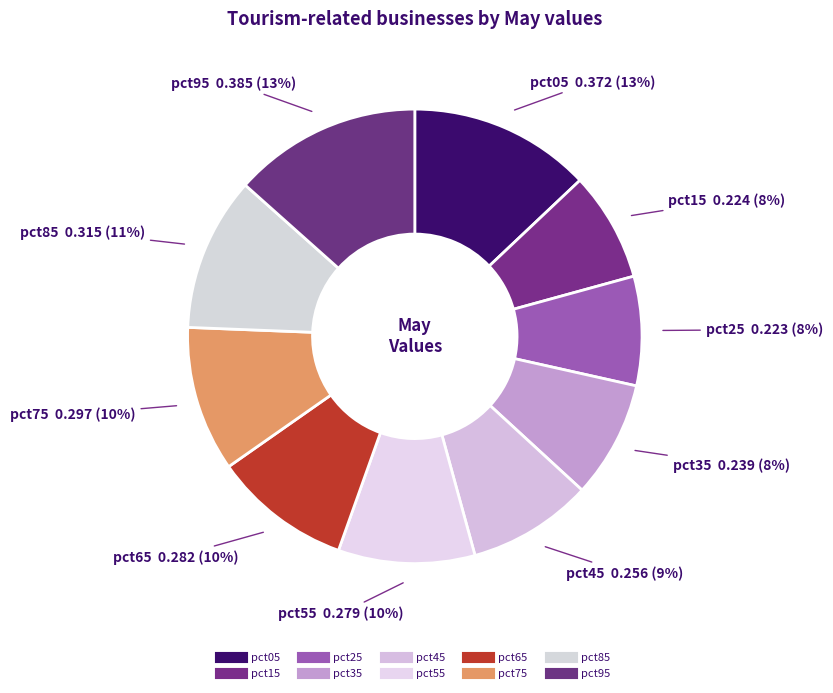

The pct25 slice represents 8% of the pie. True or false?

True